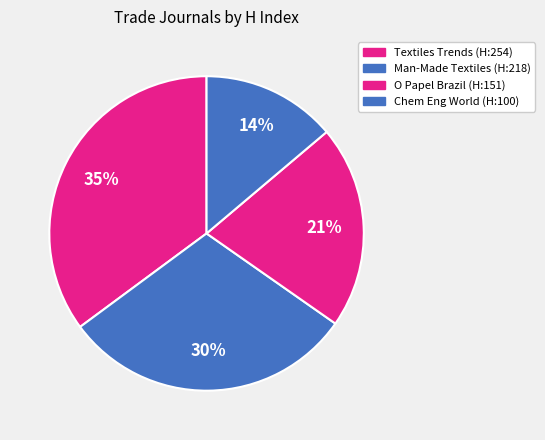

Rank the categories by value from highest to lowest.

Textiles Trends, Man-Made Textiles in India, O Papel (Brazil), Chemical Engineering World